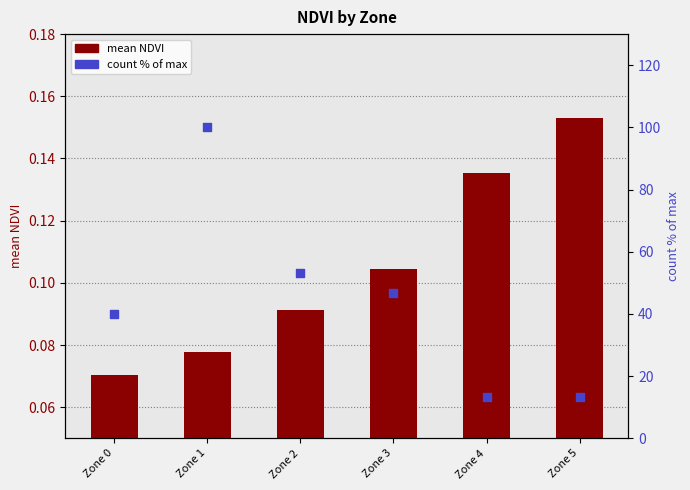

At which category is the sum across all series the highest?

Zone 1